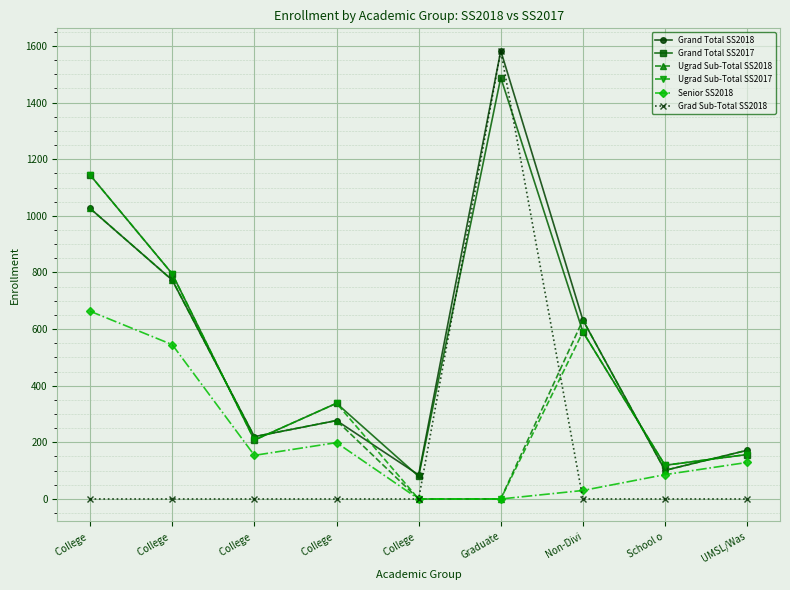

Reading left to right, extract all data points from this chart.

Grand Total SS2018: 1026	773	220	277	85	1583	632	101	172
Grand Total SS2017: 1144	795	208	338	80	1488	590	119	157
Ugrad Sub-Total SS2018: 1026	773	220	277	0	0	632	101	172
Ugrad Sub-Total SS2017: 1144	795	208	338	0	0	590	119	157
Senior SS2018: 663	545	154	199	0	0	30	86	129
Grad Sub-Total SS2018: 0	0	0	0	0	1583	0	0	0